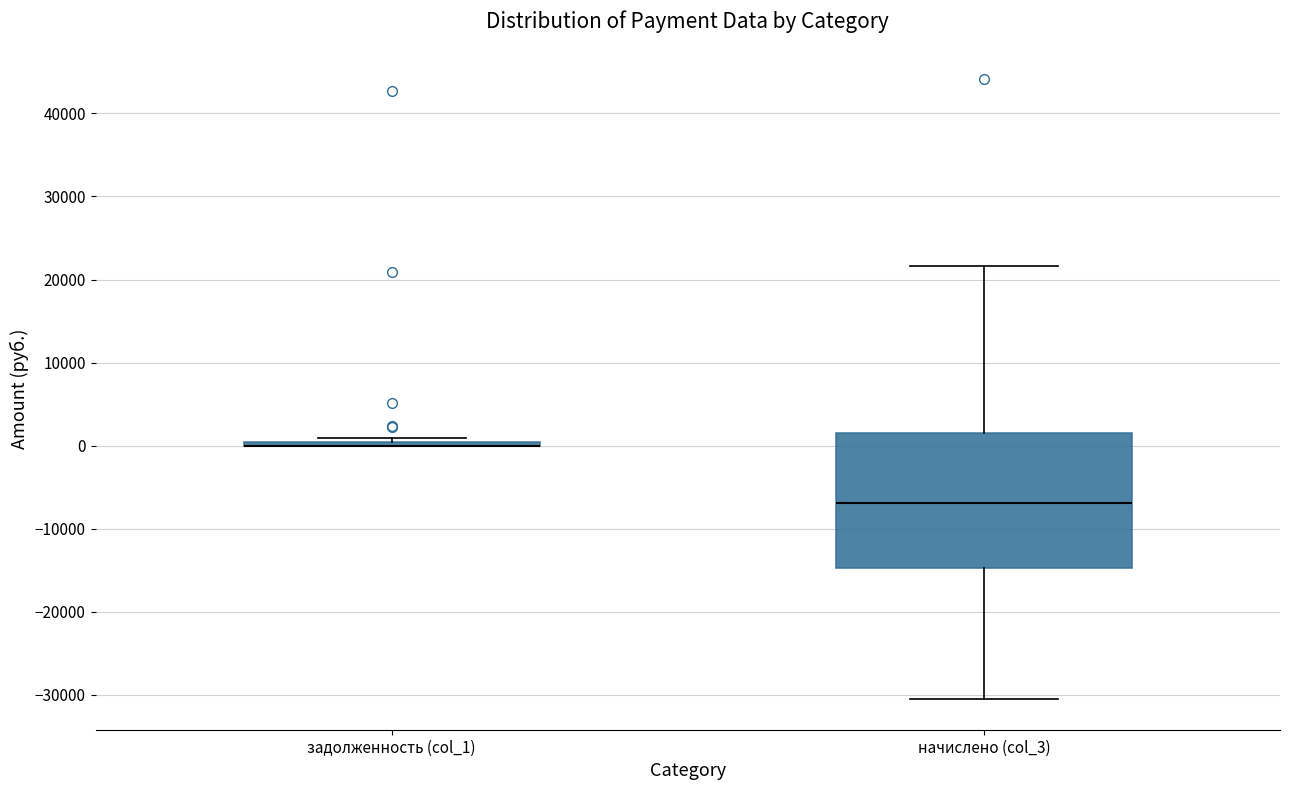

Reading left to right, transcribe this box plot: for each box, give where its median line is, the range the box spans, and where its two whiskers end, as read against the y-axis. The values are not printed on the chart, so give them approximately, as read against the axis.

задолженность (col_1): box collapsed to a line at 0, whiskers 0 to 1000
начислено (col_3): median -7000, box -15000 to 2000, whiskers -30000 to 22000